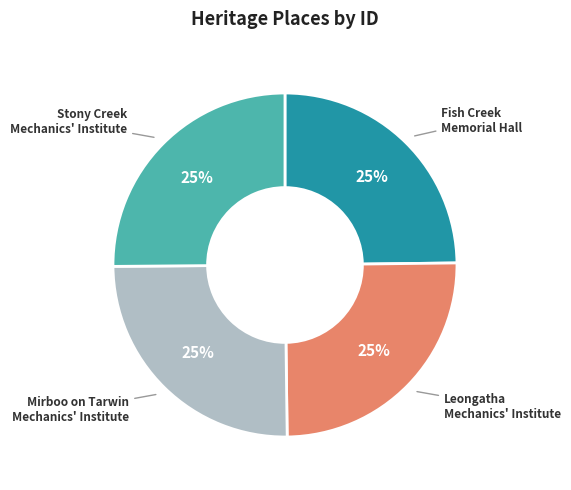

Is there any slice that represents more than half of the pie?

No